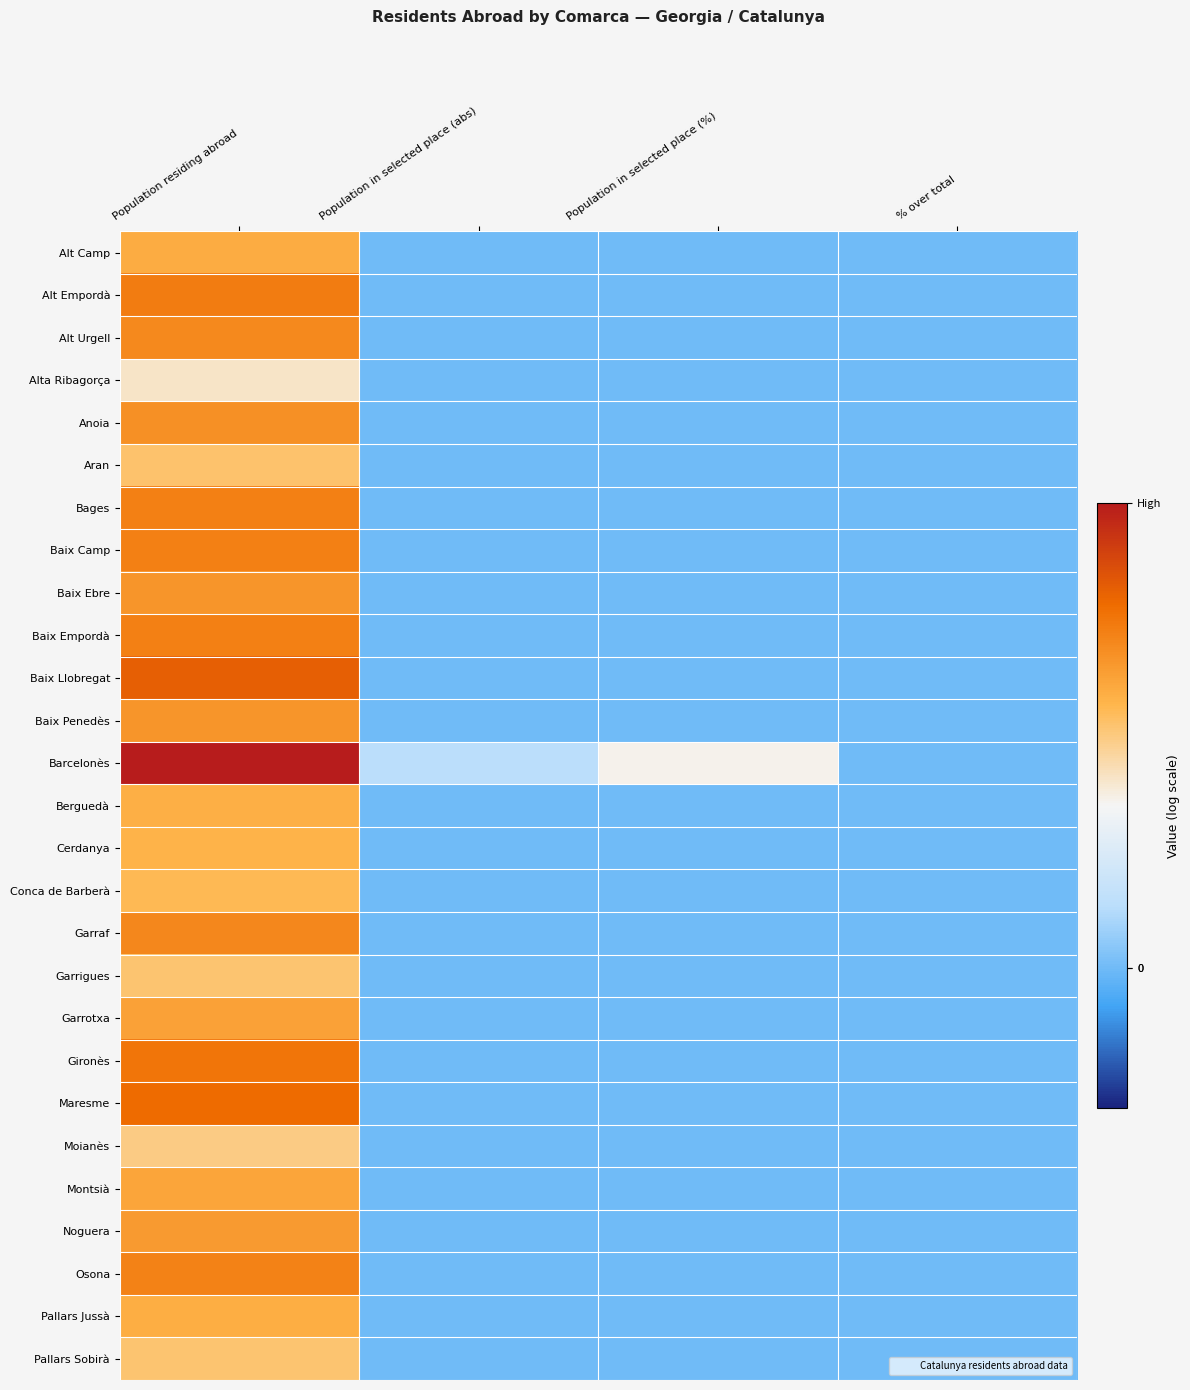

Reading left to right, extract all data points from this chart.

Alt Camp: Population residing abroad=7.2	Population in selected place (abs)=0.0	Population in selected place (%)=0.0	% over total=0.0
Alt Empordà: Population residing abroad=8.9	Population in selected place (abs)=0.0	Population in selected place (%)=0.0	% over total=0.0
Alt Urgell: Population residing abroad=8.5	Population in selected place (abs)=0.0	Population in selected place (%)=0.0	% over total=0.0
Alta Ribagorça: Population residing abroad=5.0	Population in selected place (abs)=0.0	Population in selected place (%)=0.0	% over total=0.0
Anoia: Population residing abroad=8.2	Population in selected place (abs)=0.0	Population in selected place (%)=0.0	% over total=0.0
Aran: Population residing abroad=6.3	Population in selected place (abs)=0.0	Population in selected place (%)=0.0	% over total=0.0
Bages: Population residing abroad=8.8	Population in selected place (abs)=0.0	Population in selected place (%)=0.0	% over total=0.0
Baix Camp: Population residing abroad=8.8	Population in selected place (abs)=0.0	Population in selected place (%)=0.0	% over total=0.0
Baix Ebre: Population residing abroad=8.0	Population in selected place (abs)=0.0	Population in selected place (%)=0.0	% over total=0.0
Baix Empordà: Population residing abroad=8.7	Population in selected place (abs)=0.0	Population in selected place (%)=0.0	% over total=0.0
Baix Llobregat: Population residing abroad=9.9	Population in selected place (abs)=0.0	Population in selected place (%)=0.0	% over total=0.0
Baix Penedès: Population residing abroad=8.0	Population in selected place (abs)=0.0	Population in selected place (%)=0.0	% over total=0.0
Barcelonès: Population residing abroad=12.1	Population in selected place (abs)=1.6	Population in selected place (%)=4.4	% over total=0.0
Berguedà: Population residing abroad=7.1	Population in selected place (abs)=0.0	Population in selected place (%)=0.0	% over total=0.0
Cerdanya: Population residing abroad=7.0	Population in selected place (abs)=0.0	Population in selected place (%)=0.0	% over total=0.0
Conca de Barberà: Population residing abroad=6.7	Population in selected place (abs)=0.0	Population in selected place (%)=0.0	% over total=0.0
Garraf: Population residing abroad=8.5	Population in selected place (abs)=0.0	Population in selected place (%)=0.0	% over total=0.0
Garrigues: Population residing abroad=6.3	Population in selected place (abs)=0.0	Population in selected place (%)=0.0	% over total=0.0
Garrotxa: Population residing abroad=7.6	Population in selected place (abs)=0.0	Population in selected place (%)=0.0	% over total=0.0
Gironès: Population residing abroad=9.1	Population in selected place (abs)=0.0	Population in selected place (%)=0.0	% over total=0.0
Maresme: Population residing abroad=9.5	Population in selected place (abs)=0.0	Population in selected place (%)=0.0	% over total=0.0
Moianès: Population residing abroad=6.0	Population in selected place (abs)=0.0	Population in selected place (%)=0.0	% over total=0.0
Montsià: Population residing abroad=7.5	Population in selected place (abs)=0.0	Population in selected place (%)=0.0	% over total=0.0
Noguera: Population residing abroad=7.8	Population in selected place (abs)=0.0	Population in selected place (%)=0.0	% over total=0.0
Osona: Population residing abroad=8.7	Population in selected place (abs)=0.0	Population in selected place (%)=0.0	% over total=0.0
Pallars Jussà: Population residing abroad=7.2	Population in selected place (abs)=0.0	Population in selected place (%)=0.0	% over total=0.0
Pallars Sobirà: Population residing abroad=6.3	Population in selected place (abs)=0.0	Population in selected place (%)=0.0	% over total=0.0